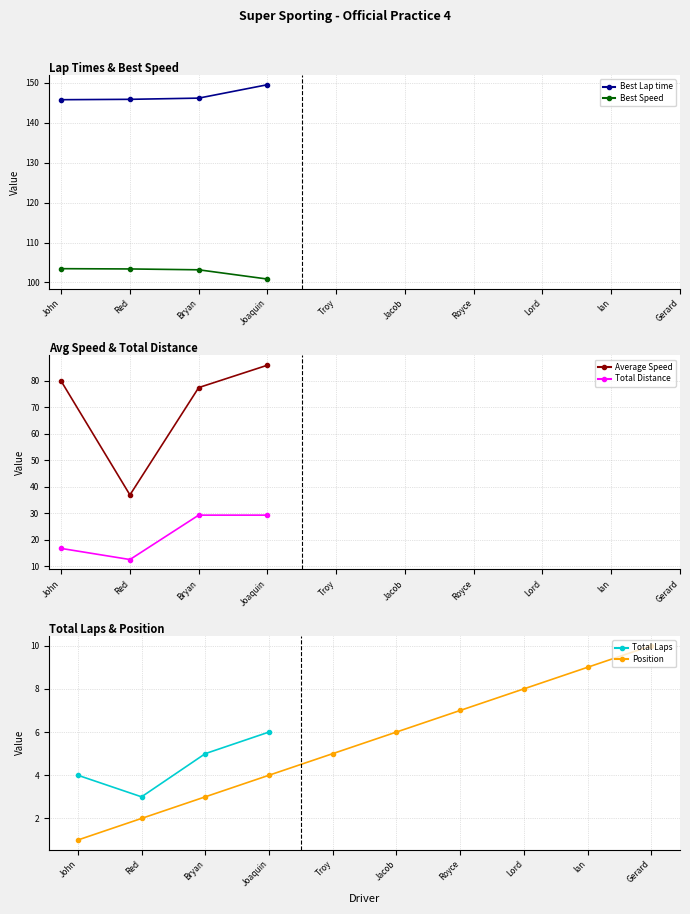

Reading left to right, transcribe all the data shown in this chart.

Best Lap time: John Dizon=145.8	Red Diwa=145.9	Bryan Co=146.2	Joaquin Garrido=149.5	Troy Montero=0.0	Jacob Ang=0.0	Royce Sarmiento=0.0	Lord Seno=0.0	Ian Rosales=0.0	Gerard Loy=0.0
Best Speed: John Dizon=103.4	Red Diwa=103.4	Bryan Co=103.2	Joaquin Garrido=100.8	Troy Montero=0.0	Jacob Ang=0.0	Royce Sarmiento=0.0	Lord Seno=0.0	Ian Rosales=0.0	Gerard Loy=0.0
Average Speed: John Dizon=79.9	Red Diwa=36.9	Bryan Co=77.5	Joaquin Garrido=85.9	Troy Montero=0.0	Jacob Ang=0.0	Royce Sarmiento=0.0	Lord Seno=0.0	Ian Rosales=0.0	Gerard Loy=0.0
Total Distance: John Dizon=16.8	Red Diwa=12.6	Bryan Co=29.3	Joaquin Garrido=29.3	Troy Montero=0.0	Jacob Ang=0.0	Royce Sarmiento=0.0	Lord Seno=0.0	Ian Rosales=0.0	Gerard Loy=0.0
Total Laps: John Dizon=4.0	Red Diwa=3.0	Bryan Co=5.0	Joaquin Garrido=6.0	Troy Montero=0.0	Jacob Ang=0.0	Royce Sarmiento=0.0	Lord Seno=0.0	Ian Rosales=0.0	Gerard Loy=0.0
Position: John Dizon=1.0	Red Diwa=2.0	Bryan Co=3.0	Joaquin Garrido=4.0	Troy Montero=5.0	Jacob Ang=6.0	Royce Sarmiento=7.0	Lord Seno=8.0	Ian Rosales=9.0	Gerard Loy=10.0